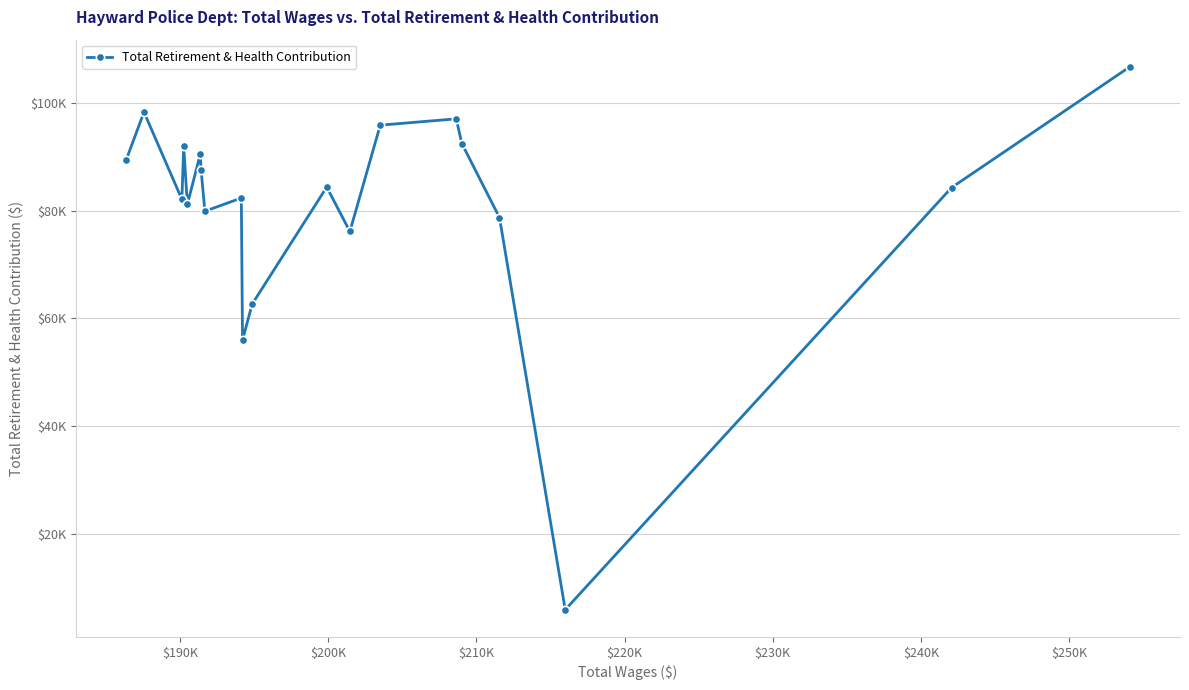

Does the chart have visible grid lines?

Yes